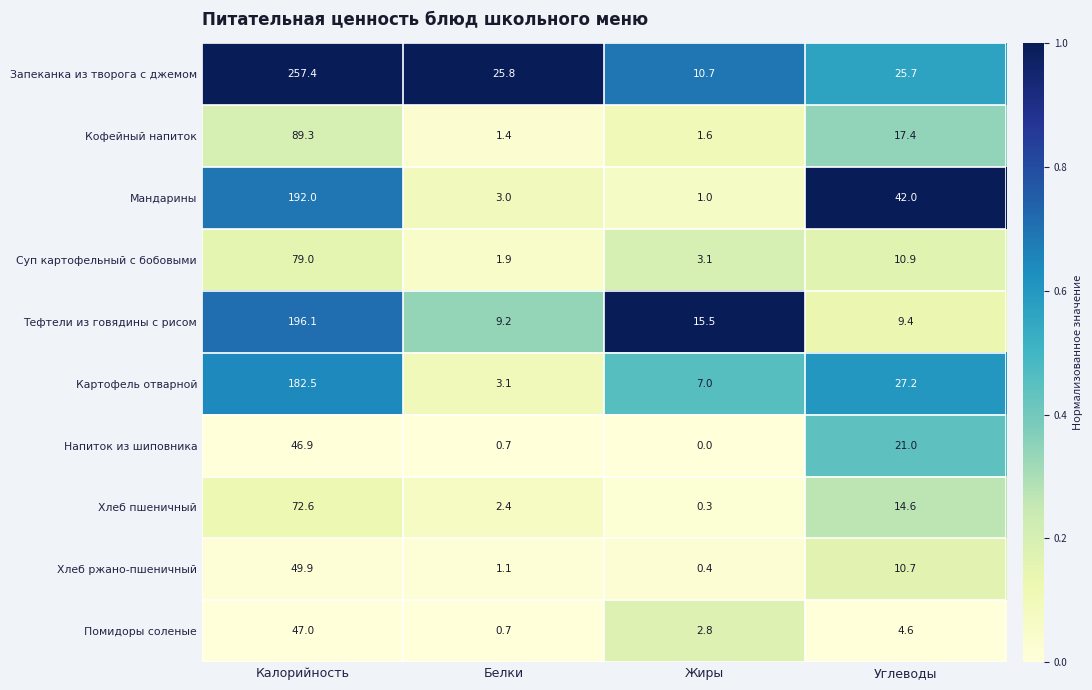

At which category does the chart reach its peak across all series?

Калорийность